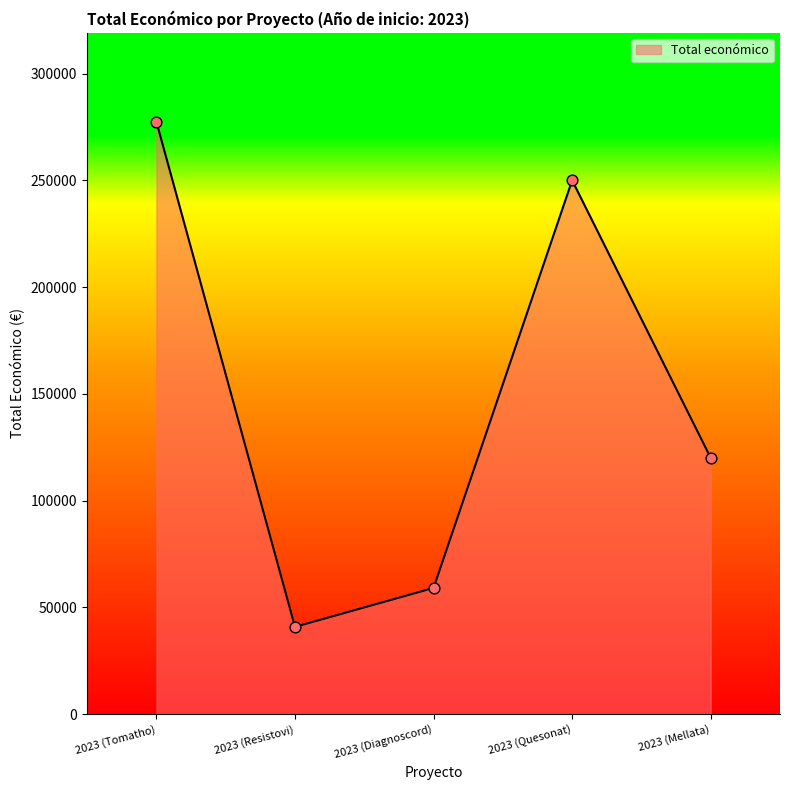

What is the change in value from 2023 (Tomatho) to 2023 (Mellata)?

-157458